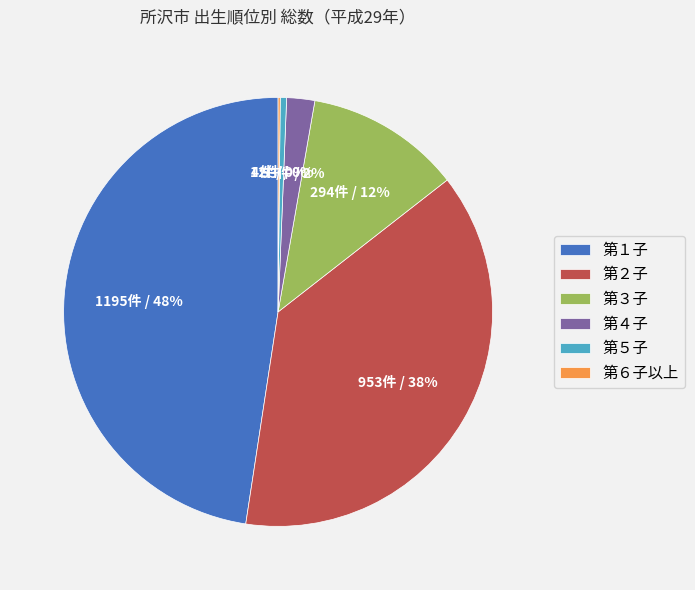

The 第１子 slice represents 48% of the pie. True or false?

True